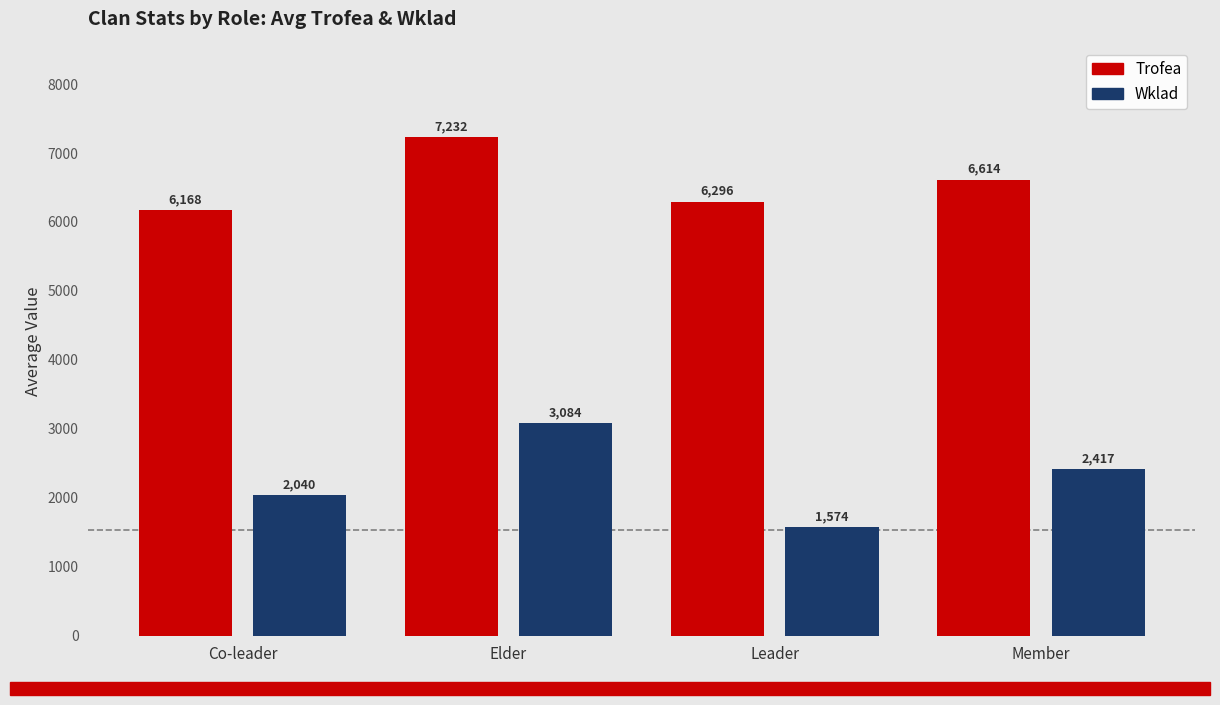

List the series in order of their overall mean, lowest first.

Wklad, Trofea